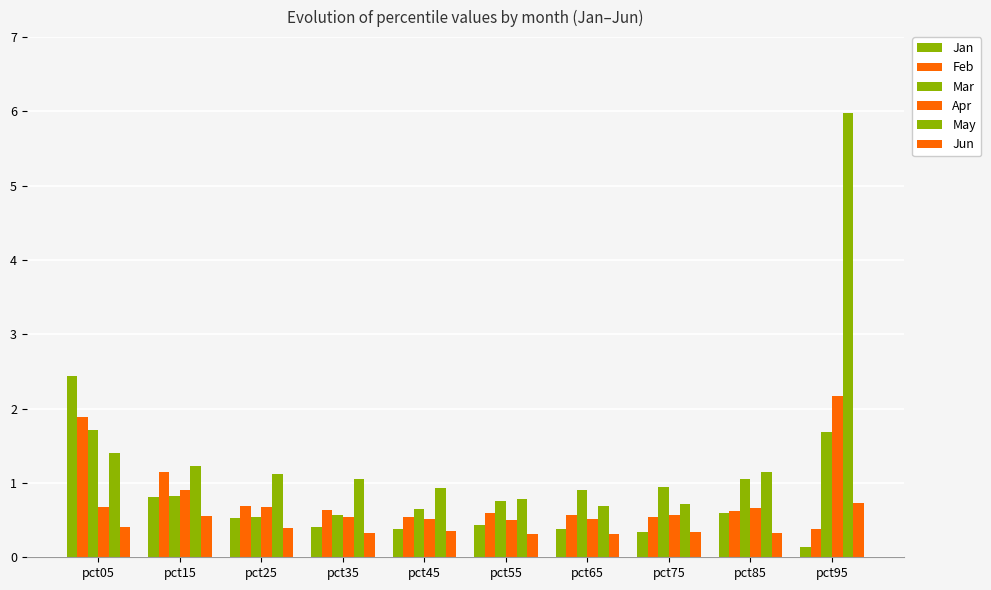

Reading left to right, list all the values displayed in this chart.

Jan: pct05=2.4	pct15=0.8	pct25=0.5	pct35=0.4	pct45=0.4	pct55=0.4	pct65=0.4	pct75=0.3	pct85=0.6	pct95=0.1
Feb: pct05=1.9	pct15=1.1	pct25=0.7	pct35=0.6	pct45=0.5	pct55=0.6	pct65=0.6	pct75=0.5	pct85=0.6	pct95=0.4
Mar: pct05=1.7	pct15=0.8	pct25=0.5	pct35=0.6	pct45=0.7	pct55=0.8	pct65=0.9	pct75=0.9	pct85=1.1	pct95=1.7
Apr: pct05=0.7	pct15=0.9	pct25=0.7	pct35=0.5	pct45=0.5	pct55=0.5	pct65=0.5	pct75=0.6	pct85=0.7	pct95=2.2
May: pct05=1.4	pct15=1.2	pct25=1.1	pct35=1.1	pct45=0.9	pct55=0.8	pct65=0.7	pct75=0.7	pct85=1.1	pct95=6.0
Jun: pct05=0.4	pct15=0.6	pct25=0.4	pct35=0.3	pct45=0.3	pct55=0.3	pct65=0.3	pct75=0.3	pct85=0.3	pct95=0.7